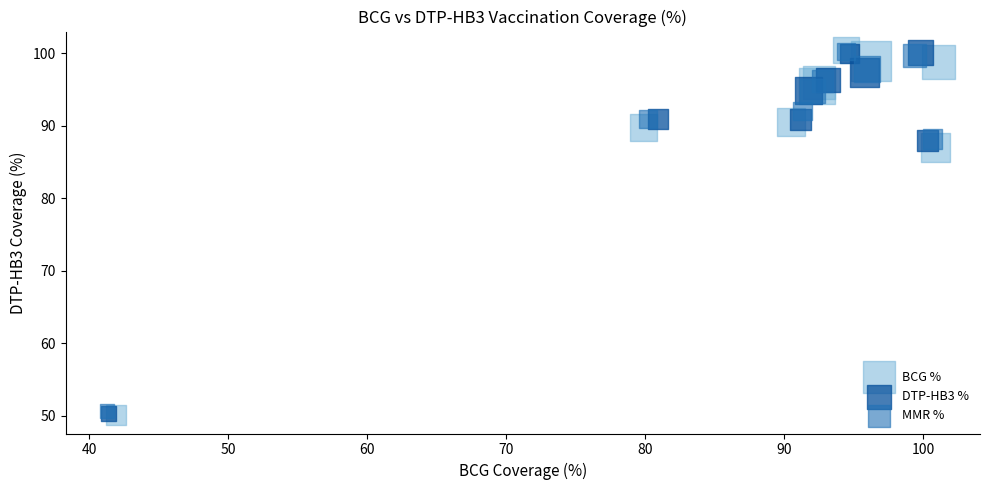

Which series has the largest Y range (max minus min)?

BCG %